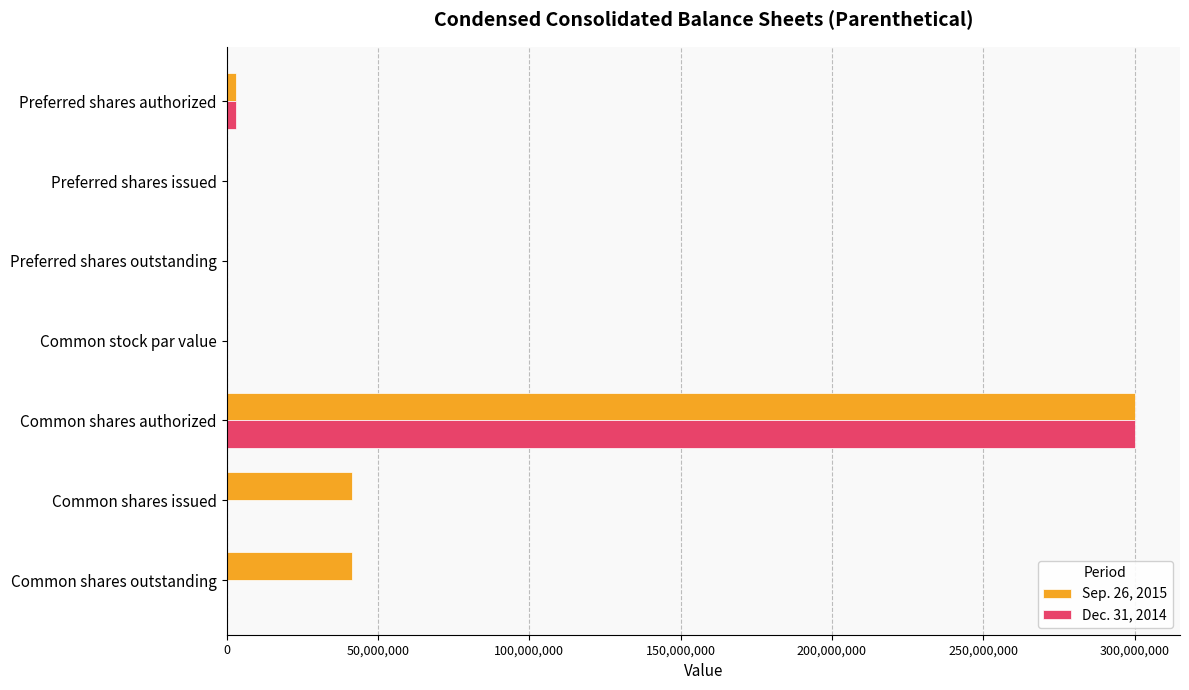

At which category is the sum across all series the highest?

Common shares authorized